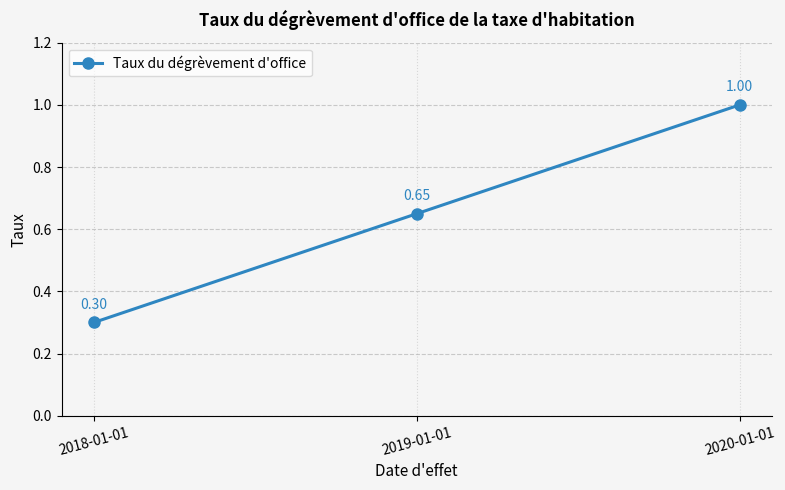

List the labels in order of value, largest first.

2020-01-01, 2019-01-01, 2018-01-01